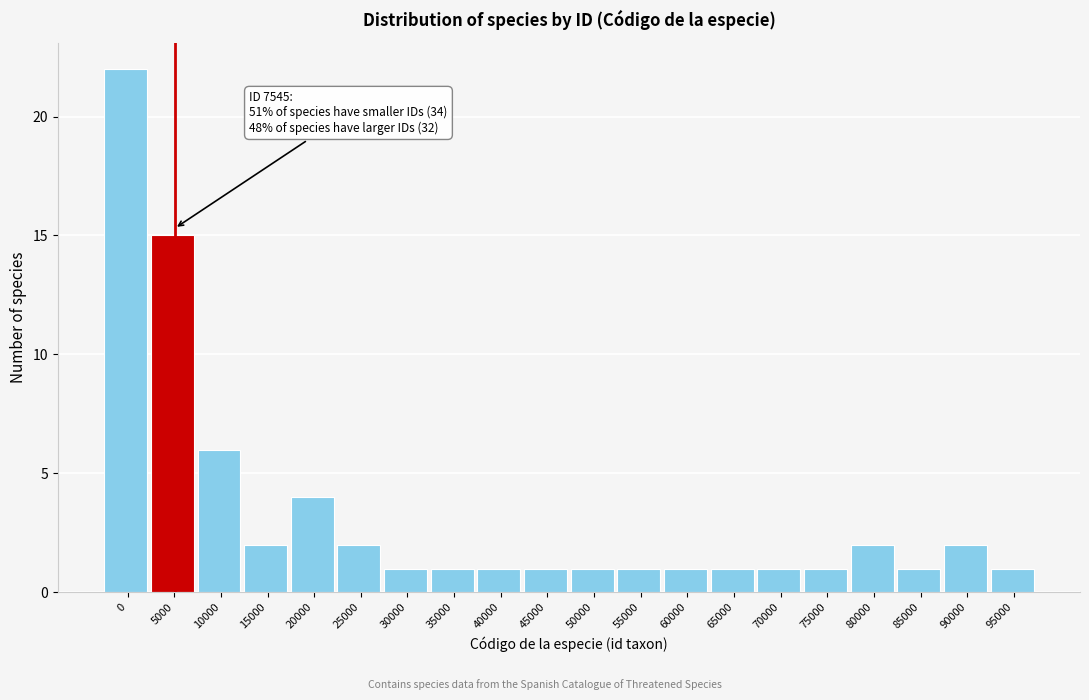

Reading right to left, list all the values displayed in this chart.

1	2	1	2	1	1	1	1	1	1	1	1	1	1	2	4	2	6	15	22